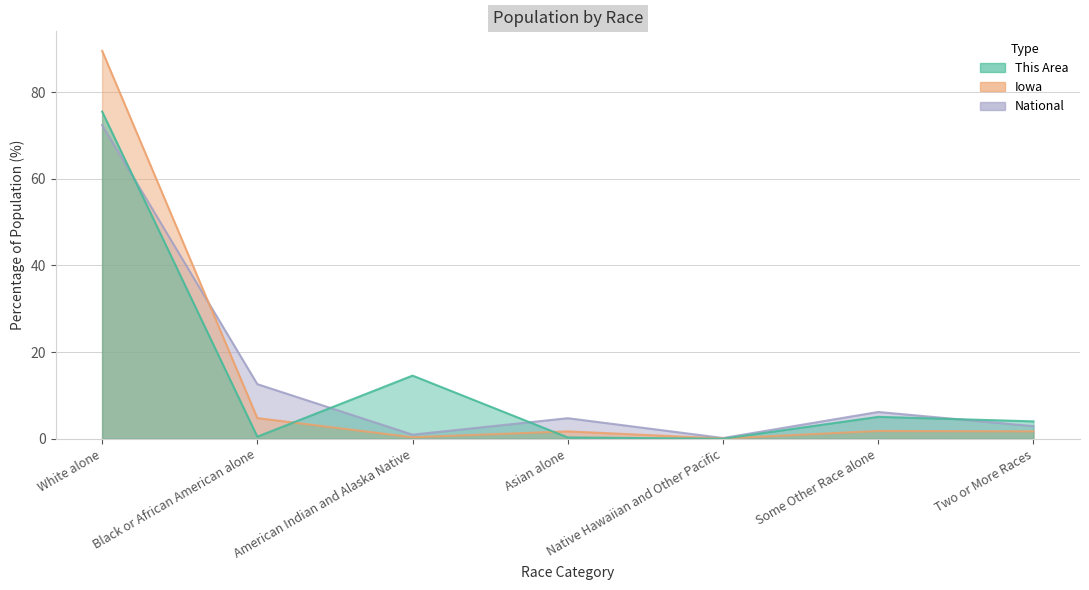

At which category does the chart reach its peak across all series?

White alone